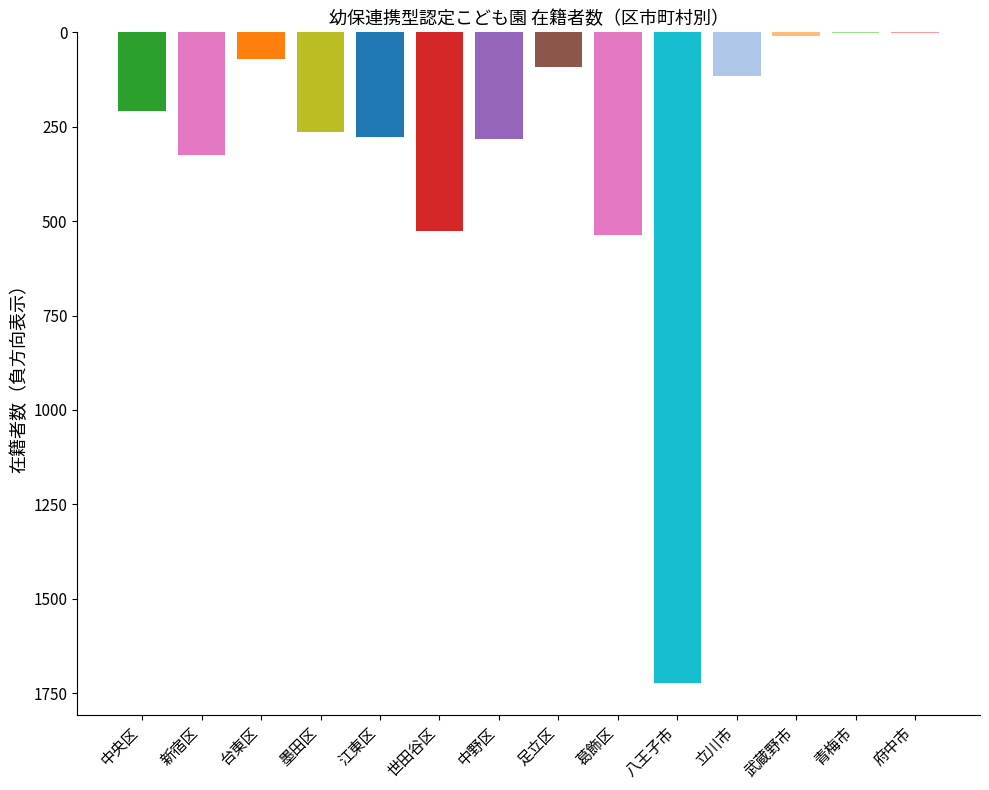

Does the chart contain stacked bars?

No